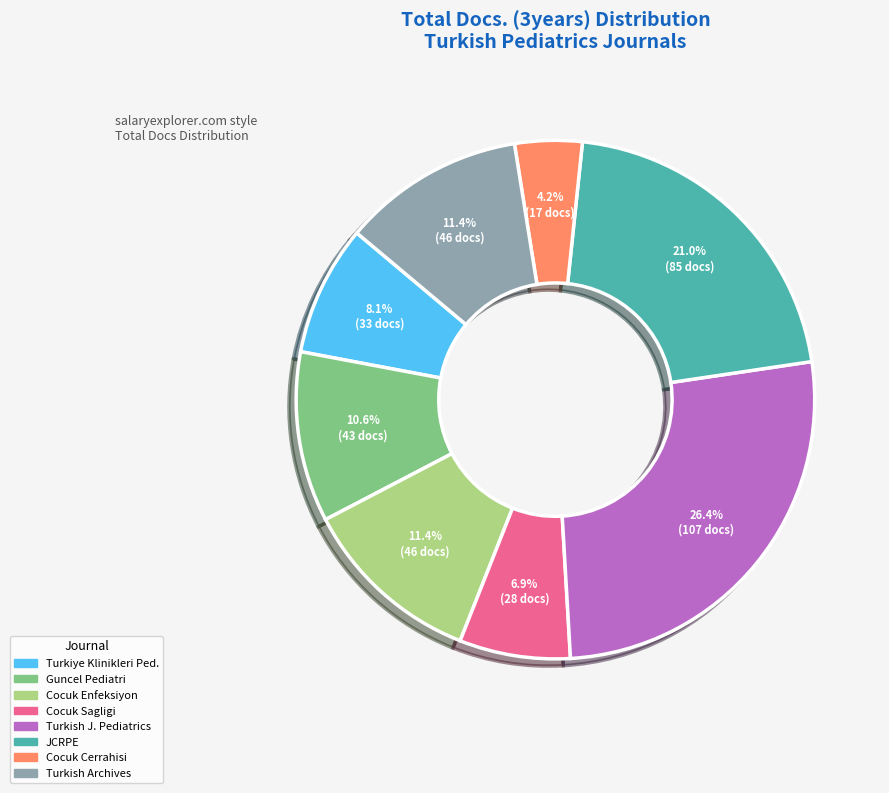

How many segments does this pie chart have?

8